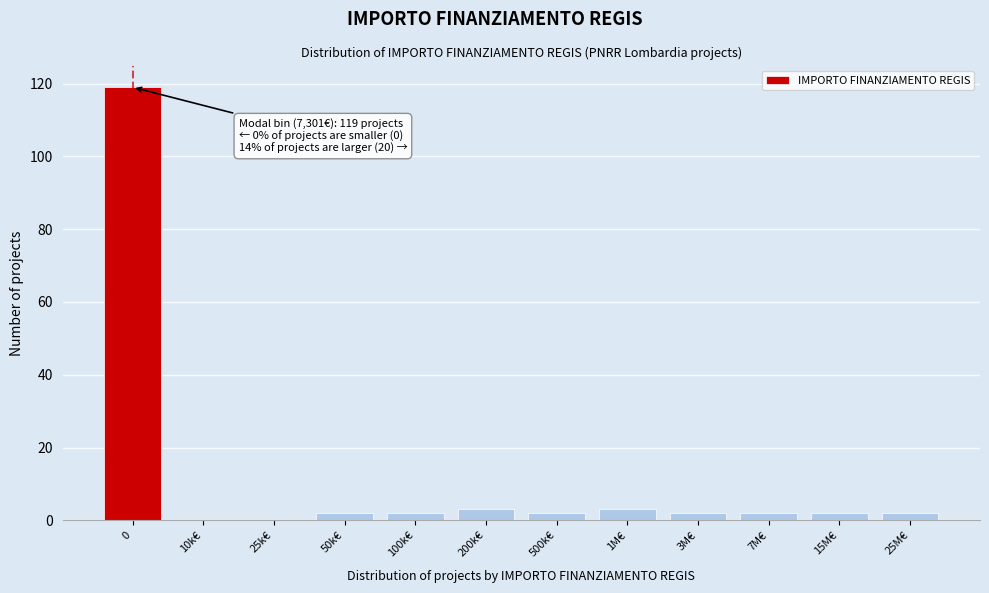

Reading left to right, list all the values displayed in this chart.

0=119	10k€=0	25k€=0	50k€=2	100k€=2	200k€=3	500k€=2	1M€=3	3M€=2	7M€=2	15M€=2	25M€=2